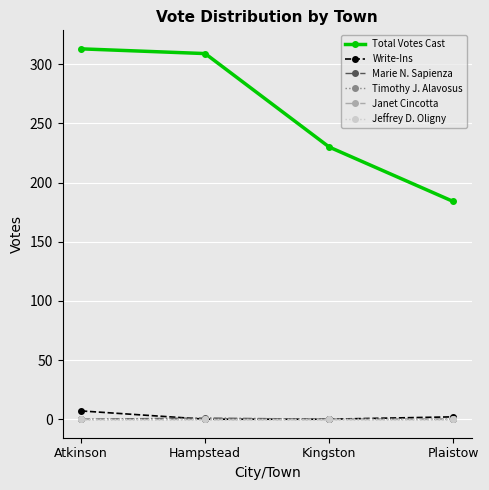

Is this an area chart (filled region under the line)?

No